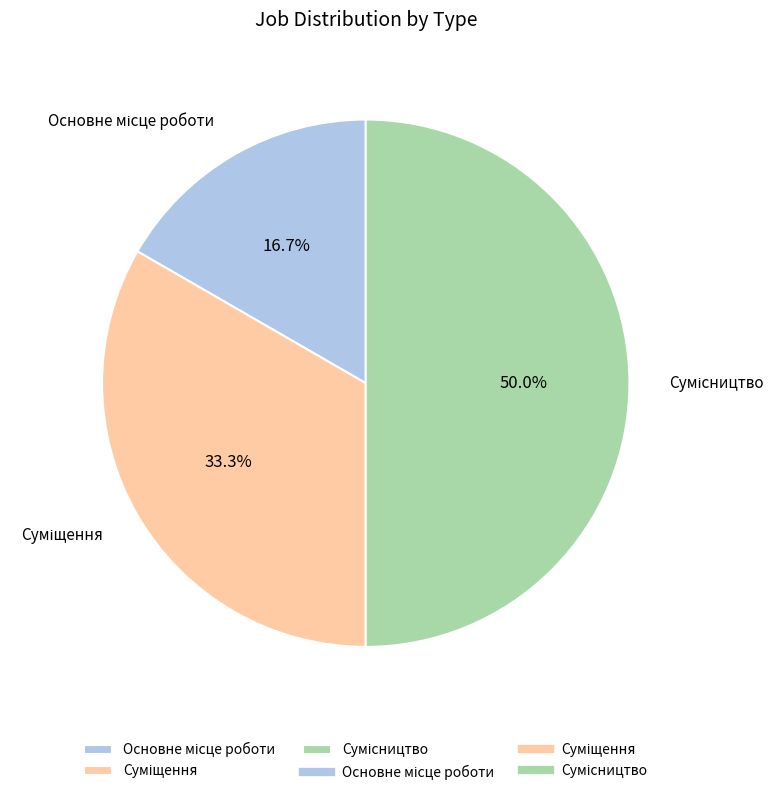

How many slices are in this pie chart?

3